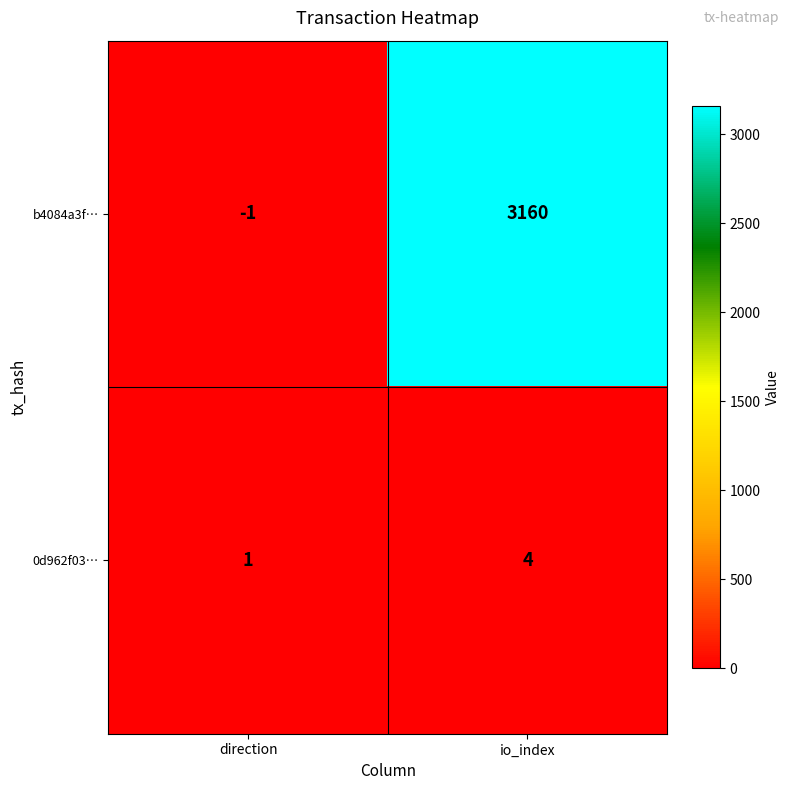

At io_index, list the series in order from smallest to largest.

0d962f03…, b4084a3f…